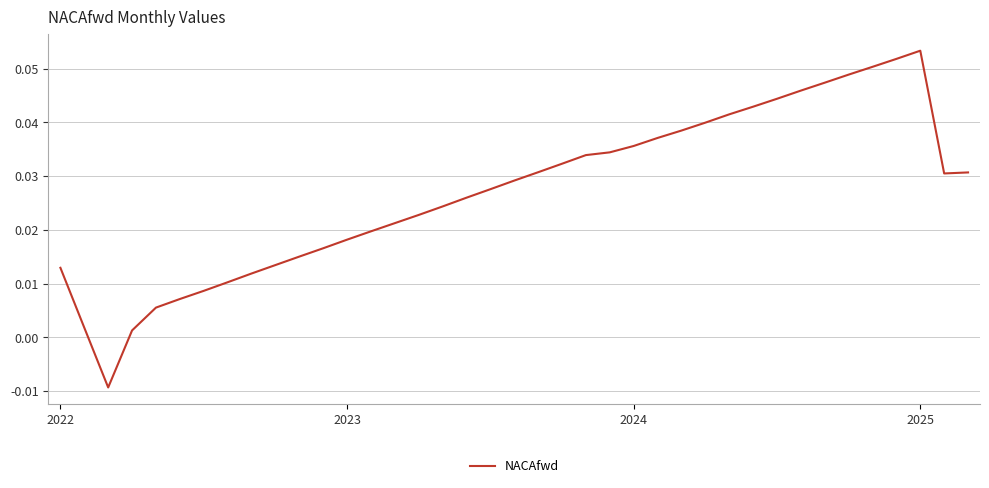

What is the sum of all values?

1.1